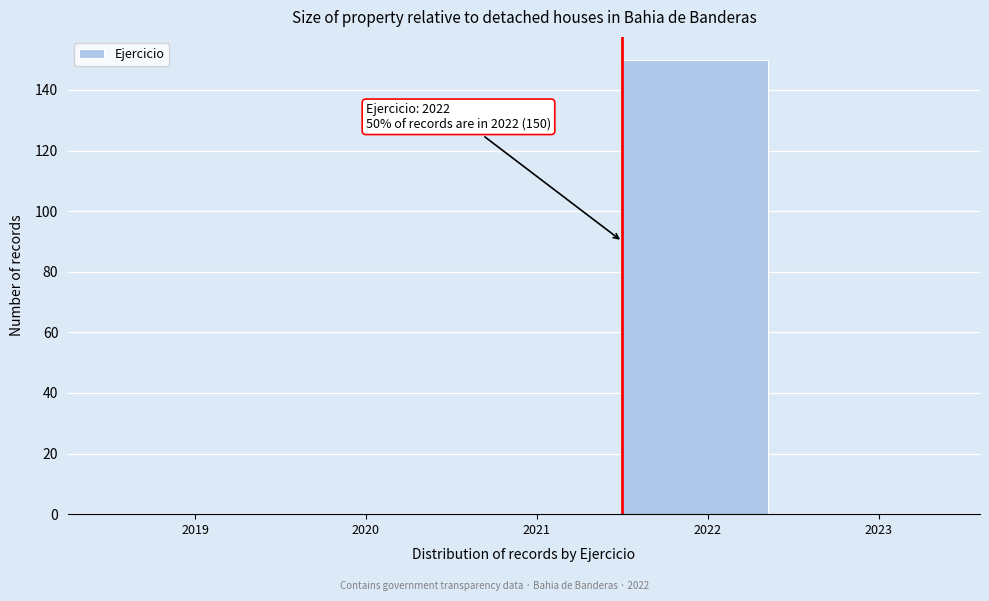

Reading left to right, what are all the values shown in this chart?

2019=0	2020=0	2021=0	2022=150	2023=0